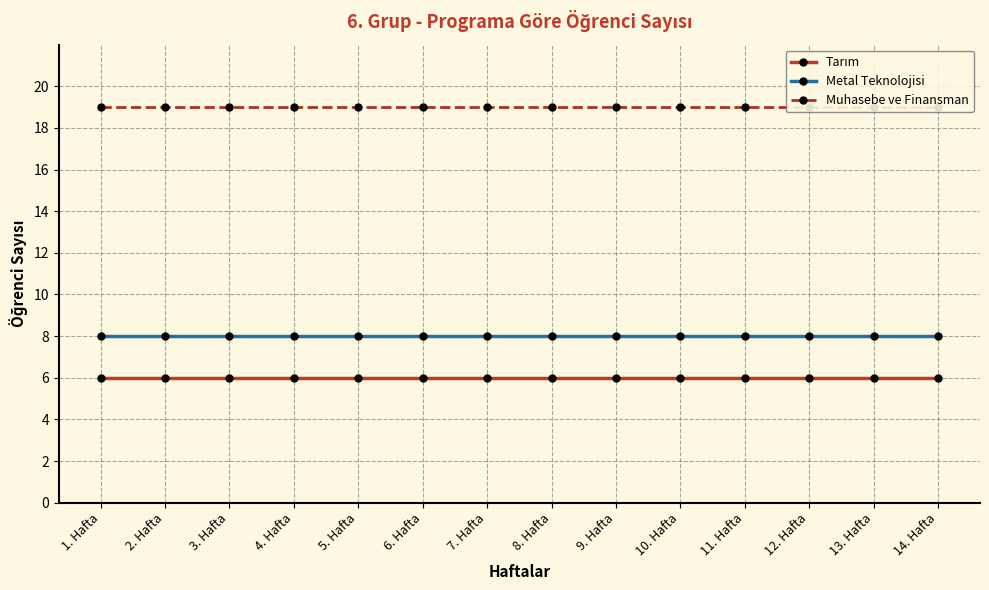

How many lines are shown in the chart?

3